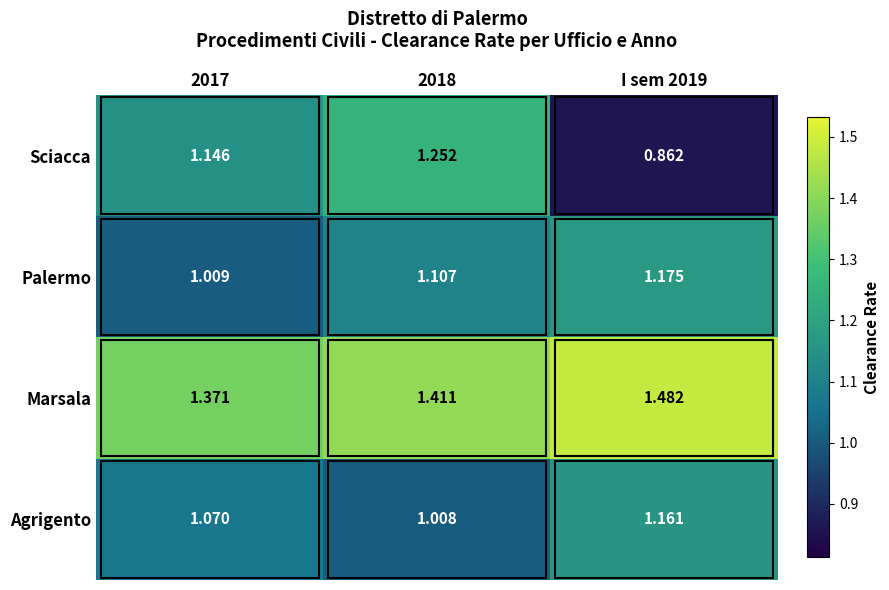

Which series has the largest total across all categories?

Marsala